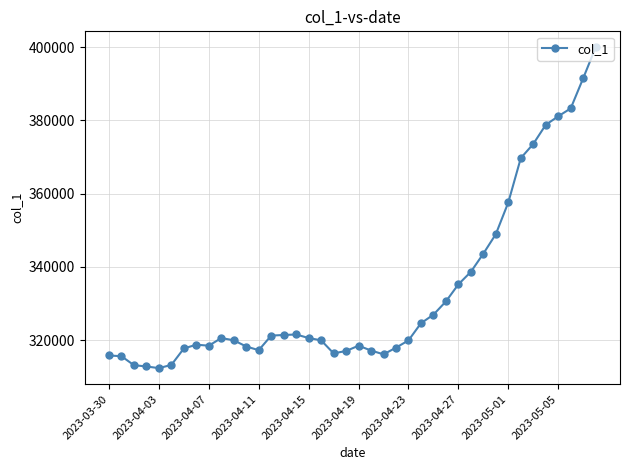

What is the smallest value displayed?

312332.7